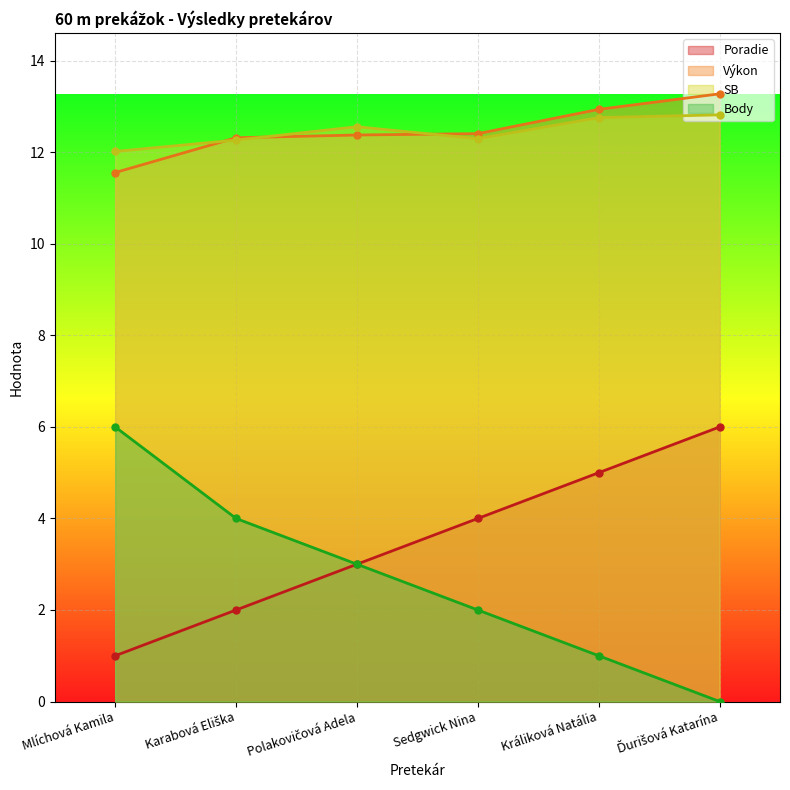

Between Karabová Eliška and Mlíchová Kamila, which is larger?

Karabová Eliška